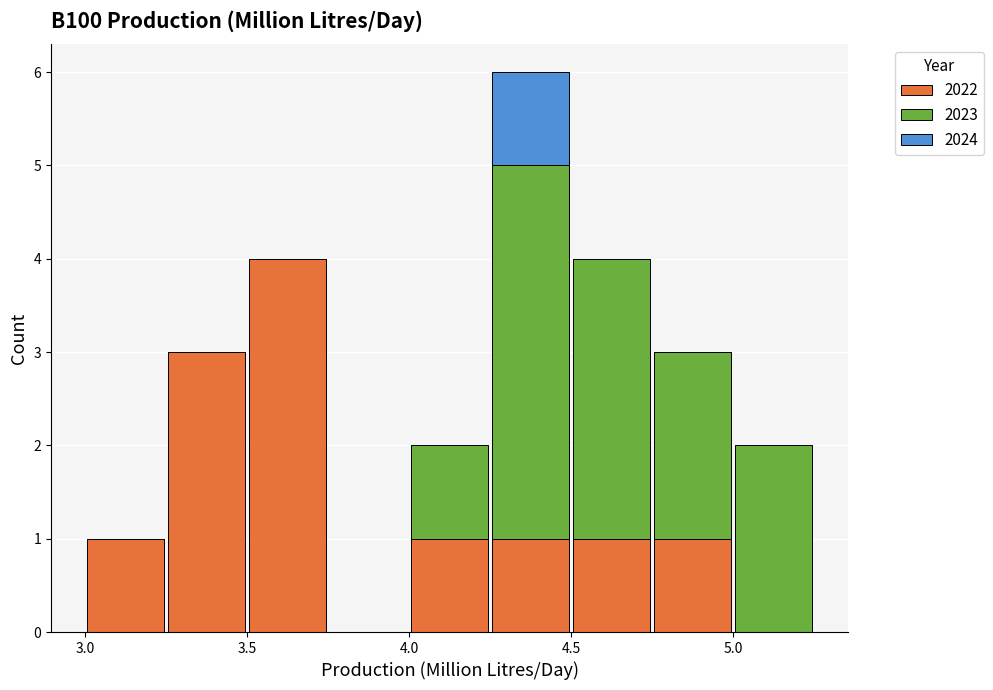

What is the total height of the stacked bar covering 3.00 to 3.25 on the x-axis? The values are not printed on the chart, so give them approximately, as read against the axis.

1